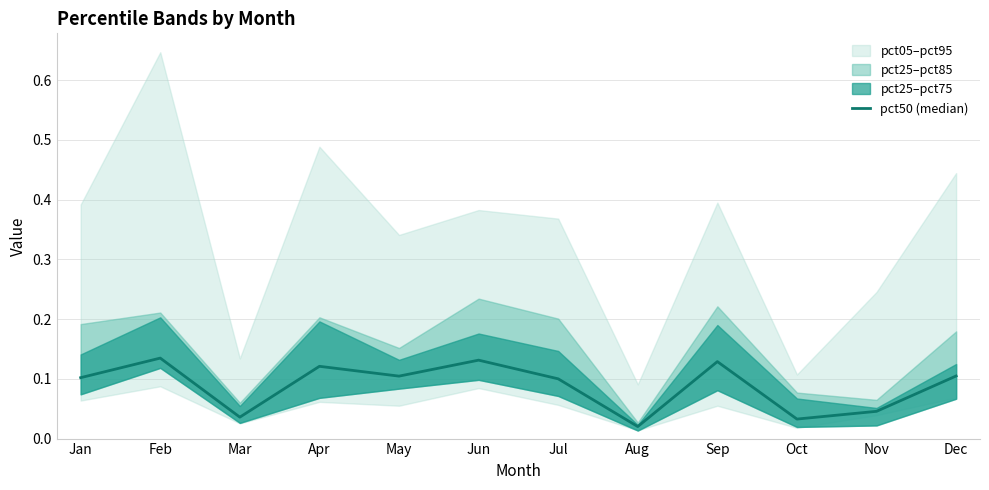

What is the sum of the values at Jan and Nov?

0.1